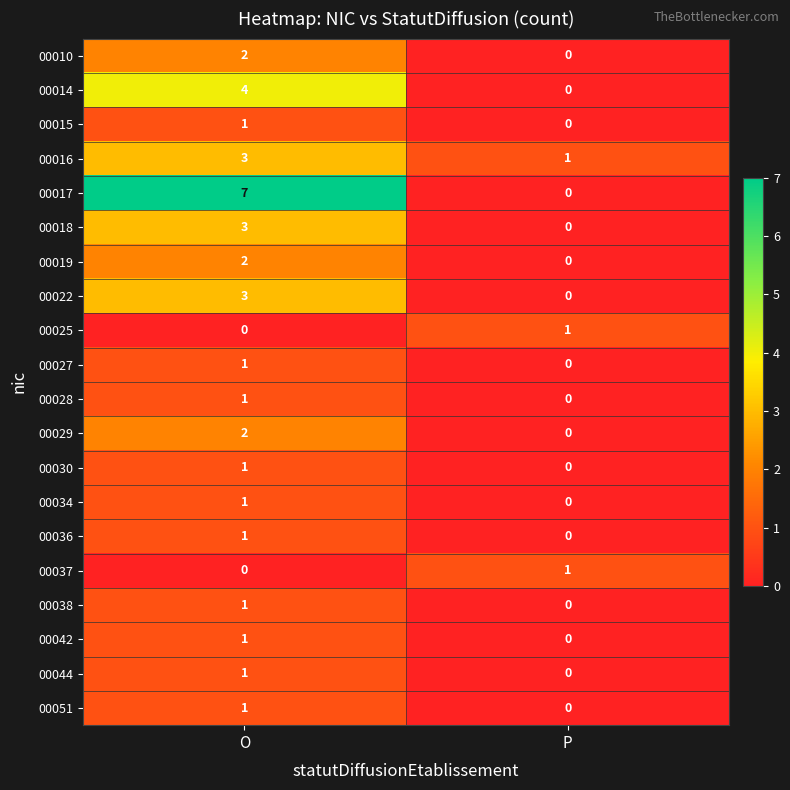

At how many categories does at least one series exceed 0?

2